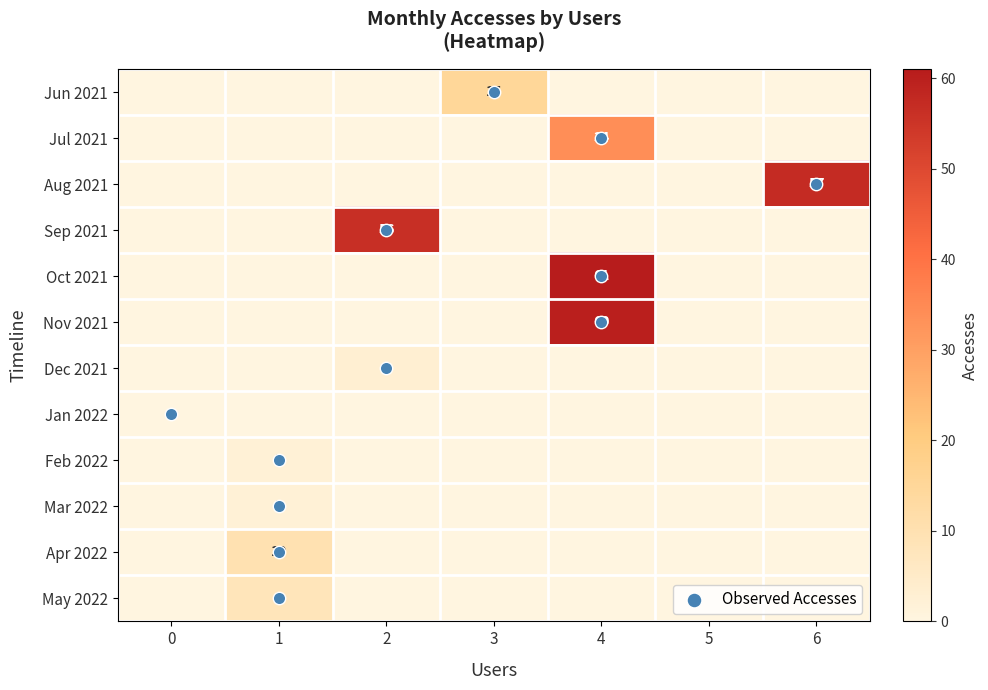

The value of Mar 2022 at 0 is 0. True or false?

True